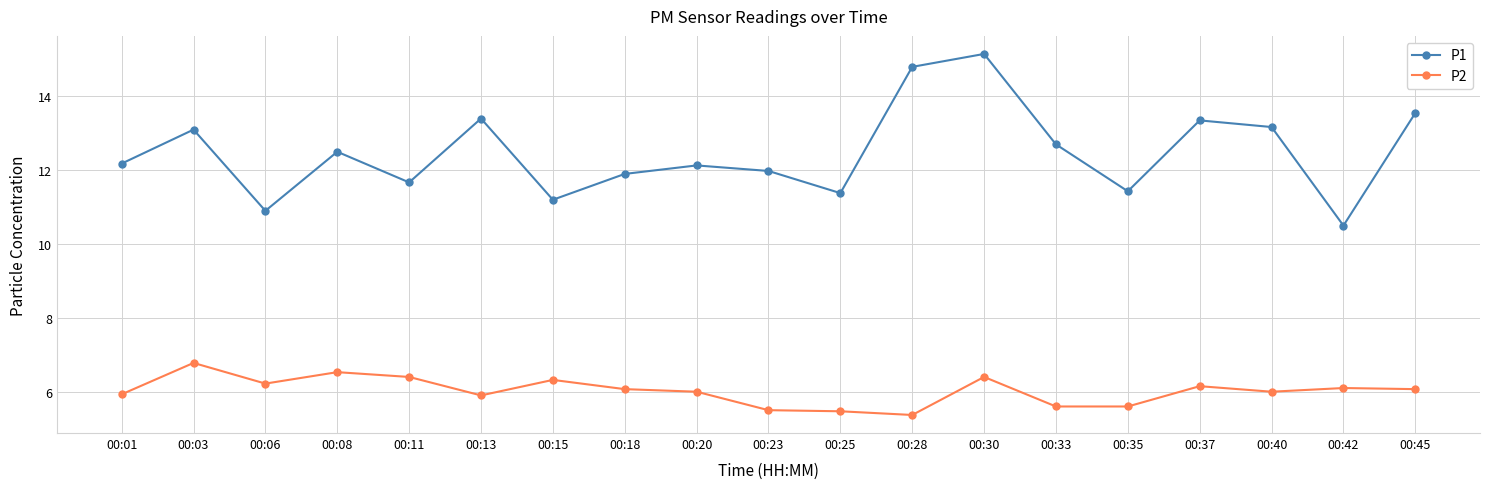

Where is the first local minimum for P1?

00:06